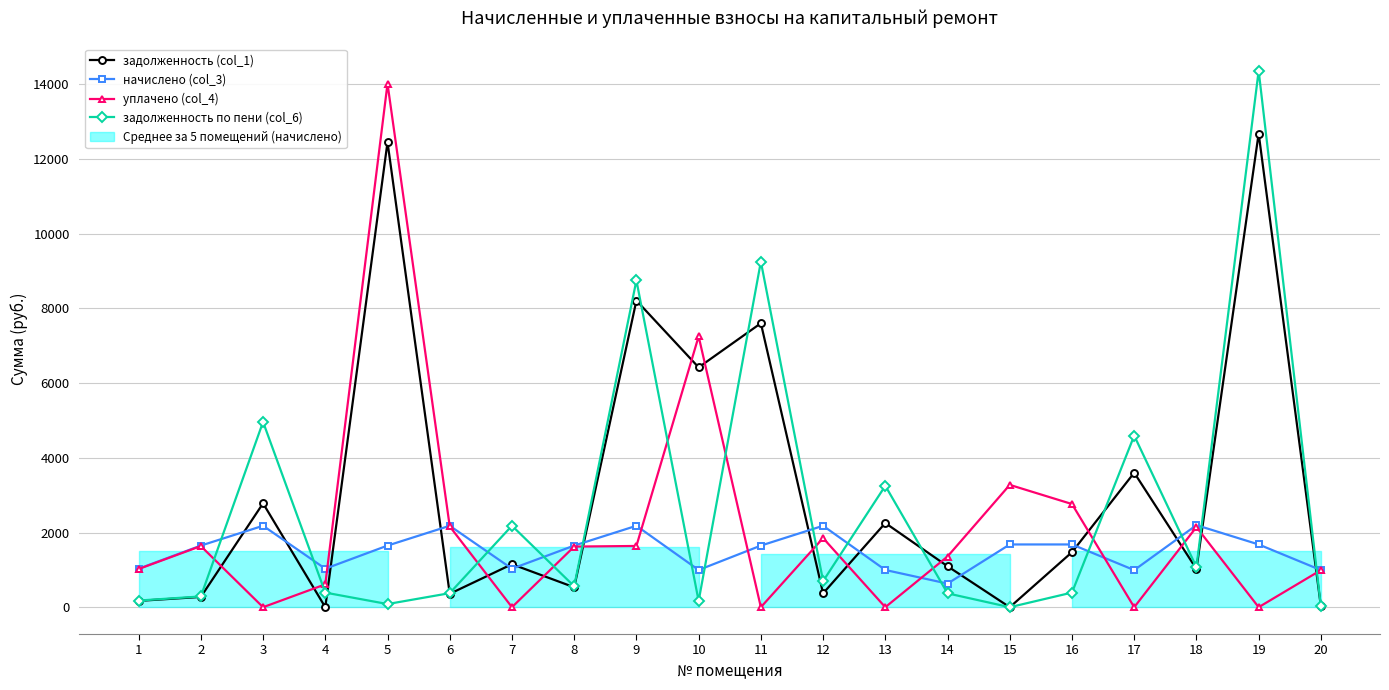

List the series in order of their peak value, lowest first.

начислено (col_3), задолженность (col_1), уплачено (col_4), задолженность по пени (col_6)